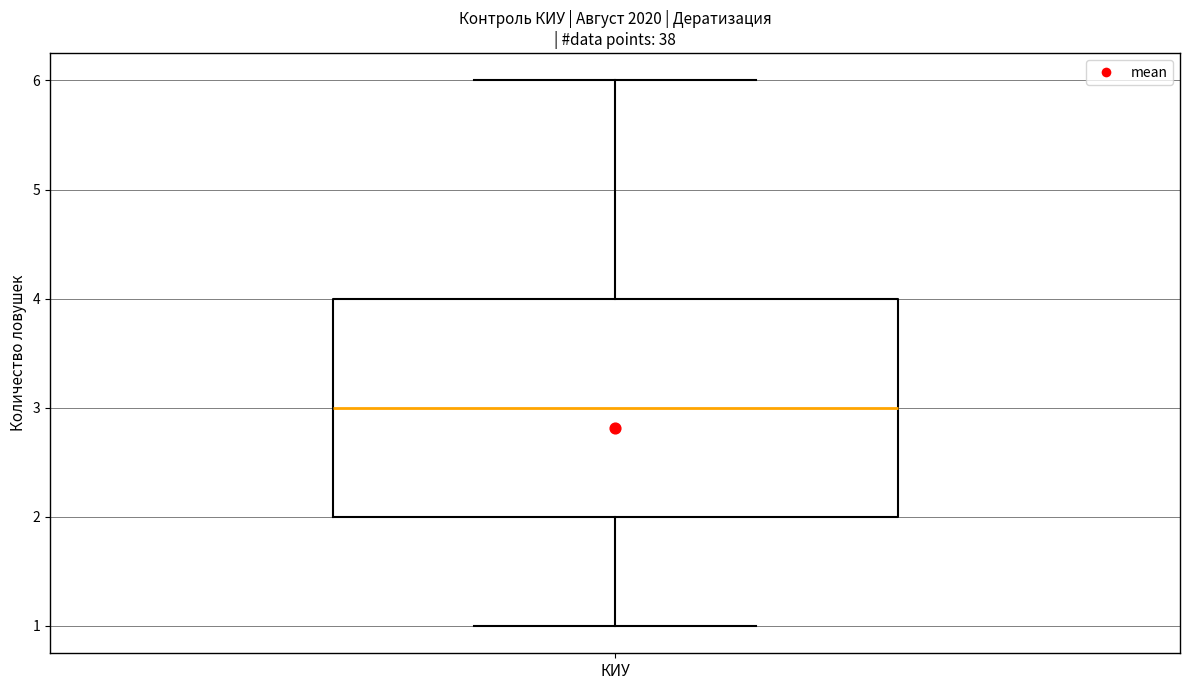

Read this box plot against the y-axis: the position of the median line, the range covered by the box, and the ends of both whiskers. The values are not printed on the chart, so give them approximately, as read against the axis.

median 3, box 2 to 4, whiskers 1 to 6